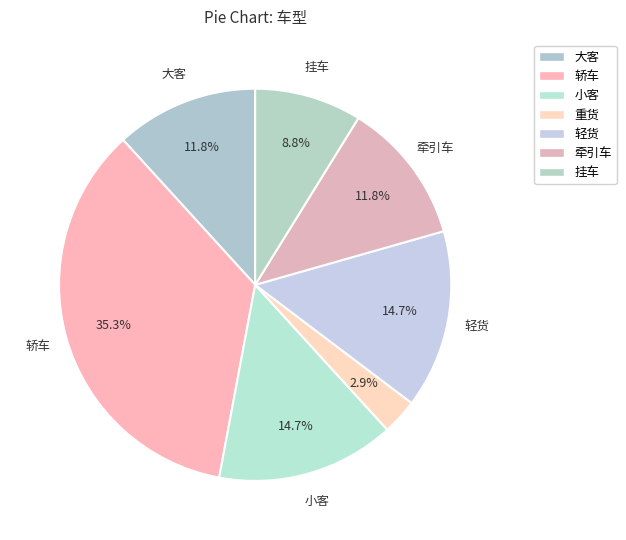

To the nearest percent, what is the combined percentage of 牵引车 and 挂车?

21%